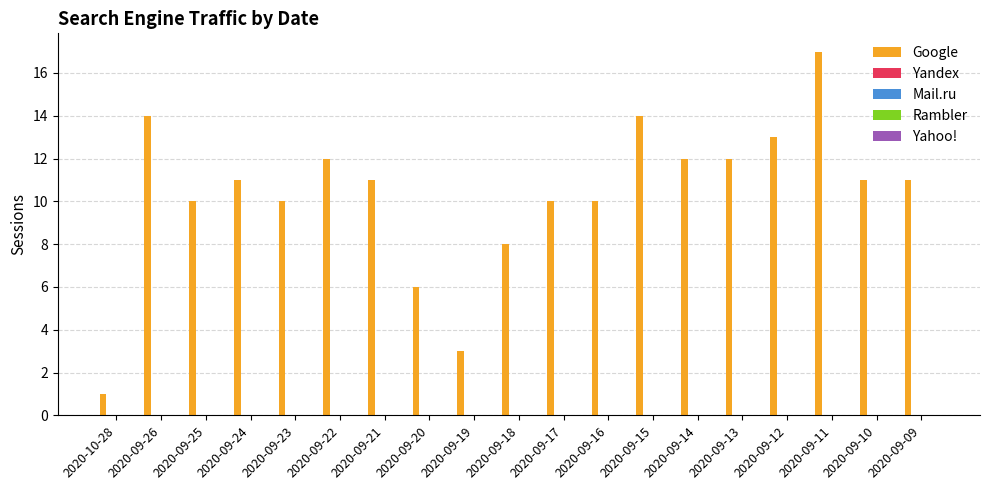

What is the maximum value shown in the chart?

17